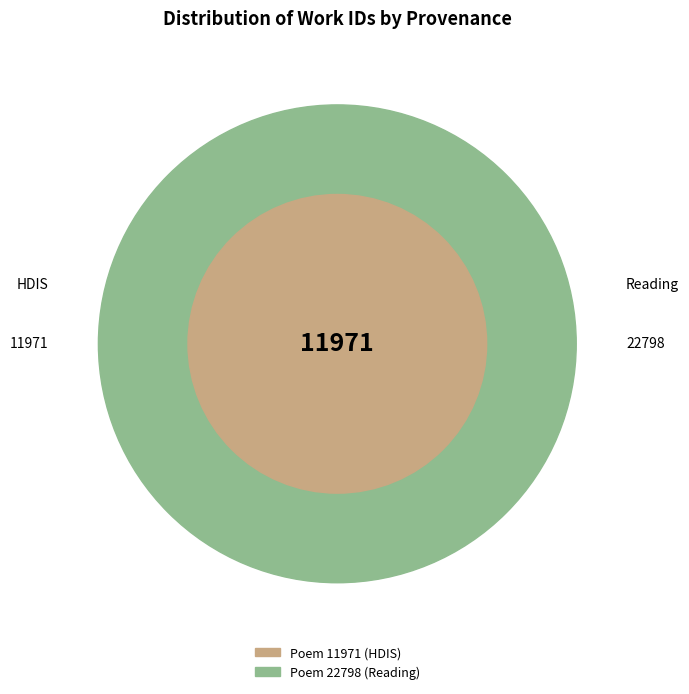

What is the change in value from Poem 11971 (HDIS) to Poem 22798 (Reading)?

+10827